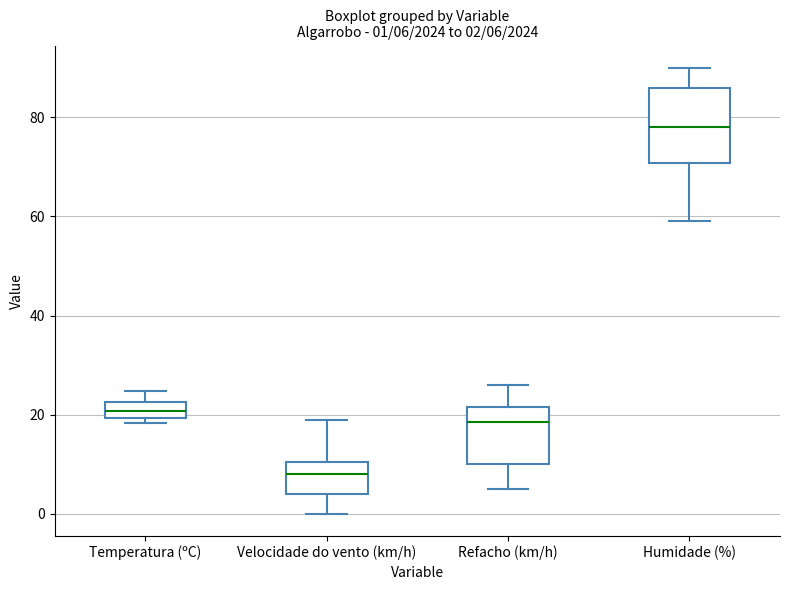

Which box is the tallest, from its lower edge to its upper edge?

Humidade (%)